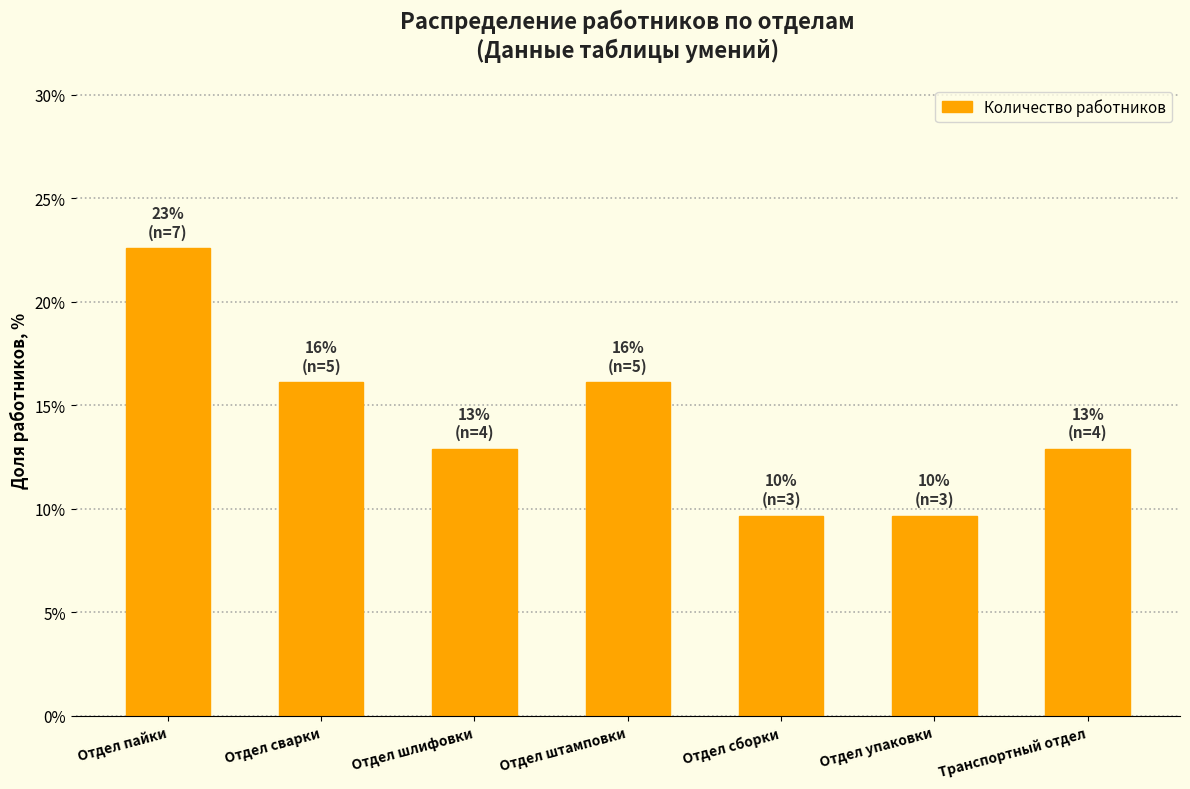

Reading left to right, transcribe all the data shown in this chart.

Отдел пайки=22.6	Отдел сварки=16.1	Отдел шлифовки=12.9	Отдел штамповки=16.1	Отдел сборки=9.7	Отдел упаковки=9.7	Транспортный отдел=12.9